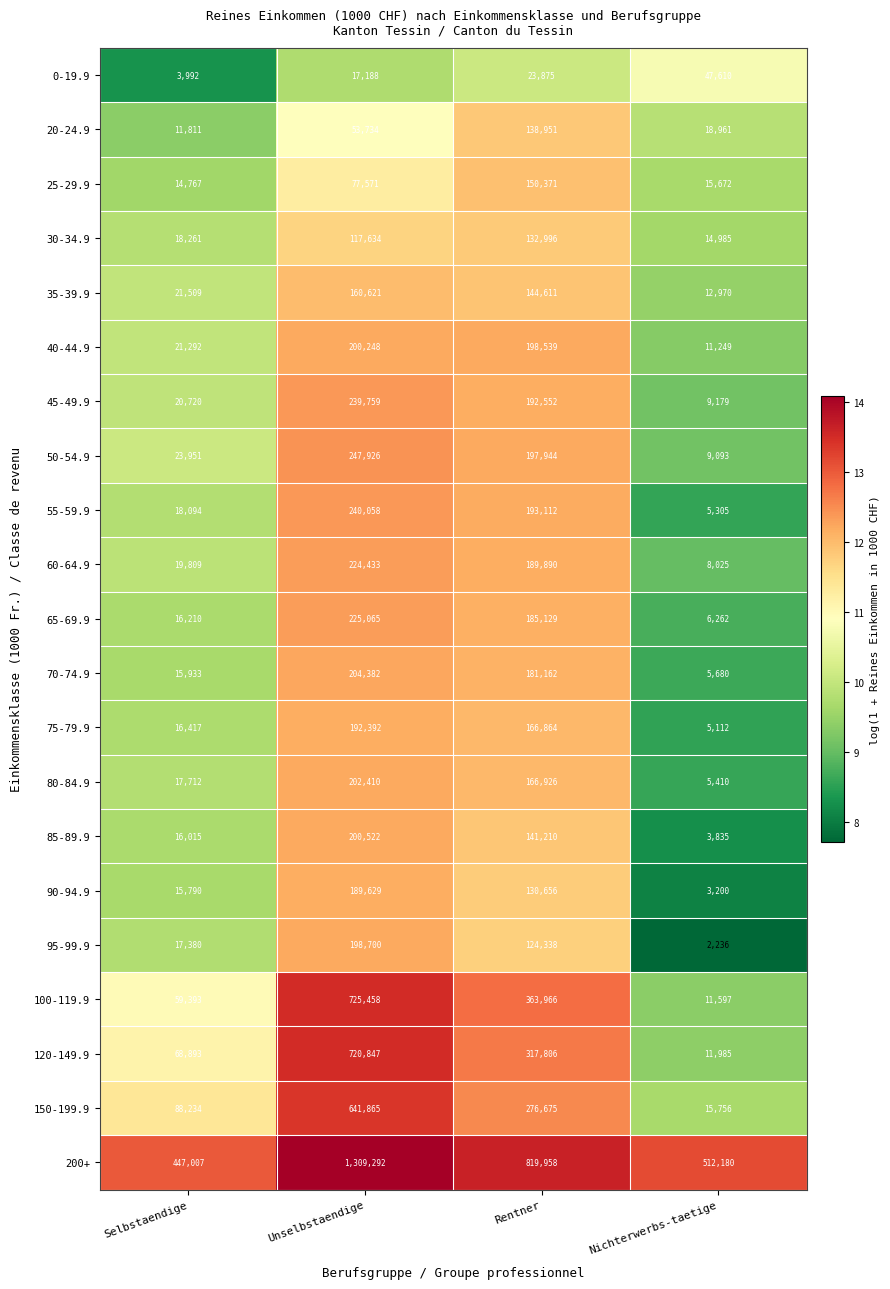

Which series has the largest total across all categories?

200+